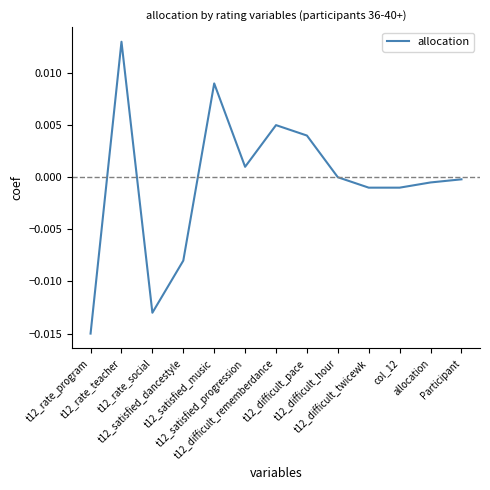

How many lines are shown in the chart?

1